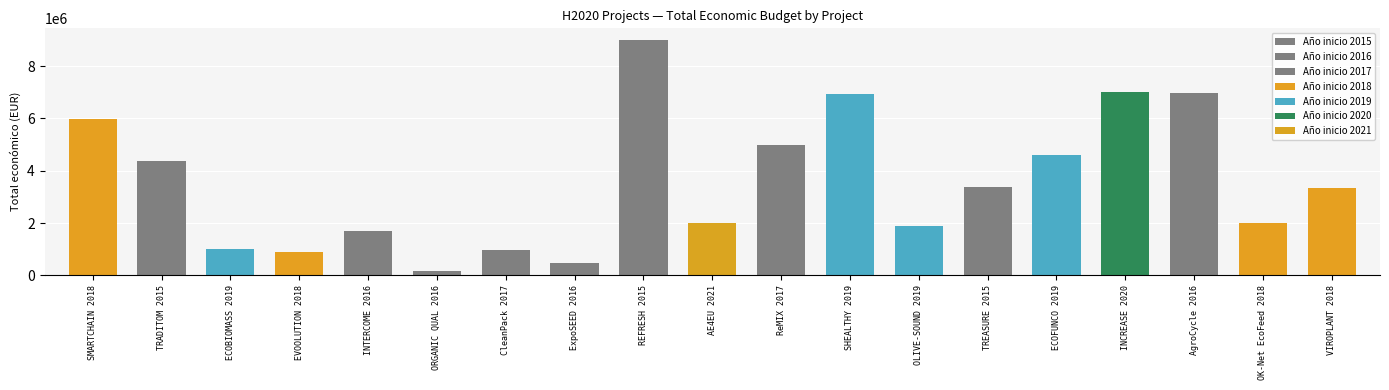

What is the smallest value displayed?

170121